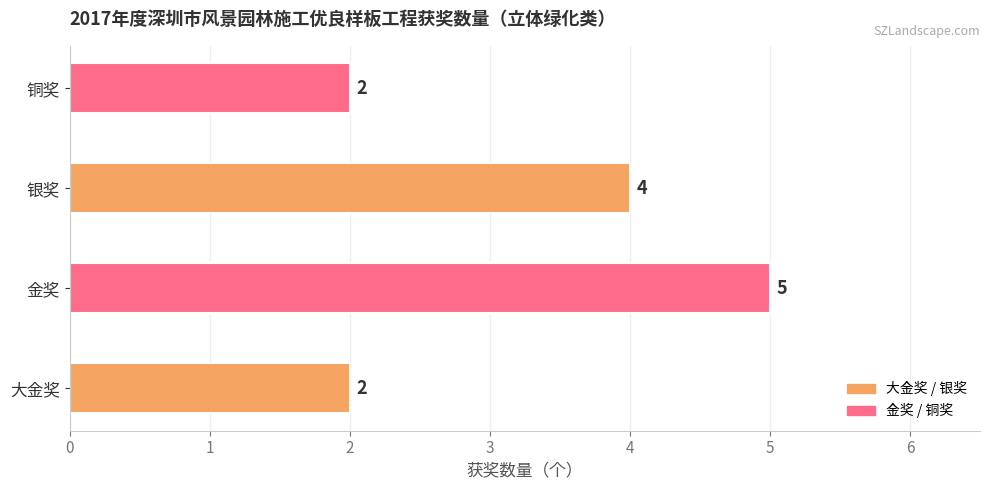

Is it true that the value at 铜奖 is 2?

True